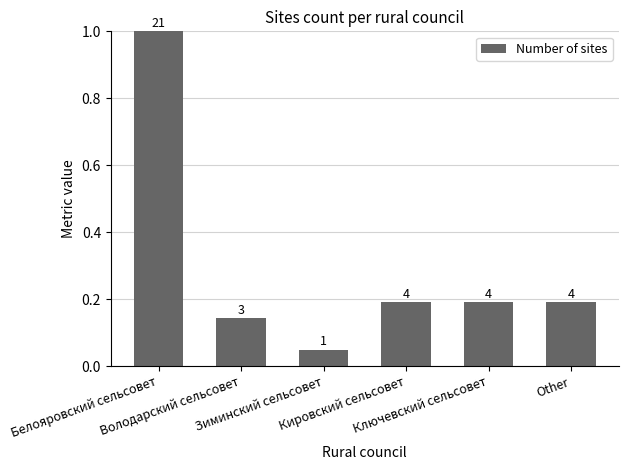

Reading left to right, what are all the values shown in this chart?

Белояровский сельсовет=1.0	Володарский сельсовет=0.1	Зиминский сельсовет=0.0	Кировский сельсовет=0.2	Ключевский сельсовет=0.2	Other=0.2